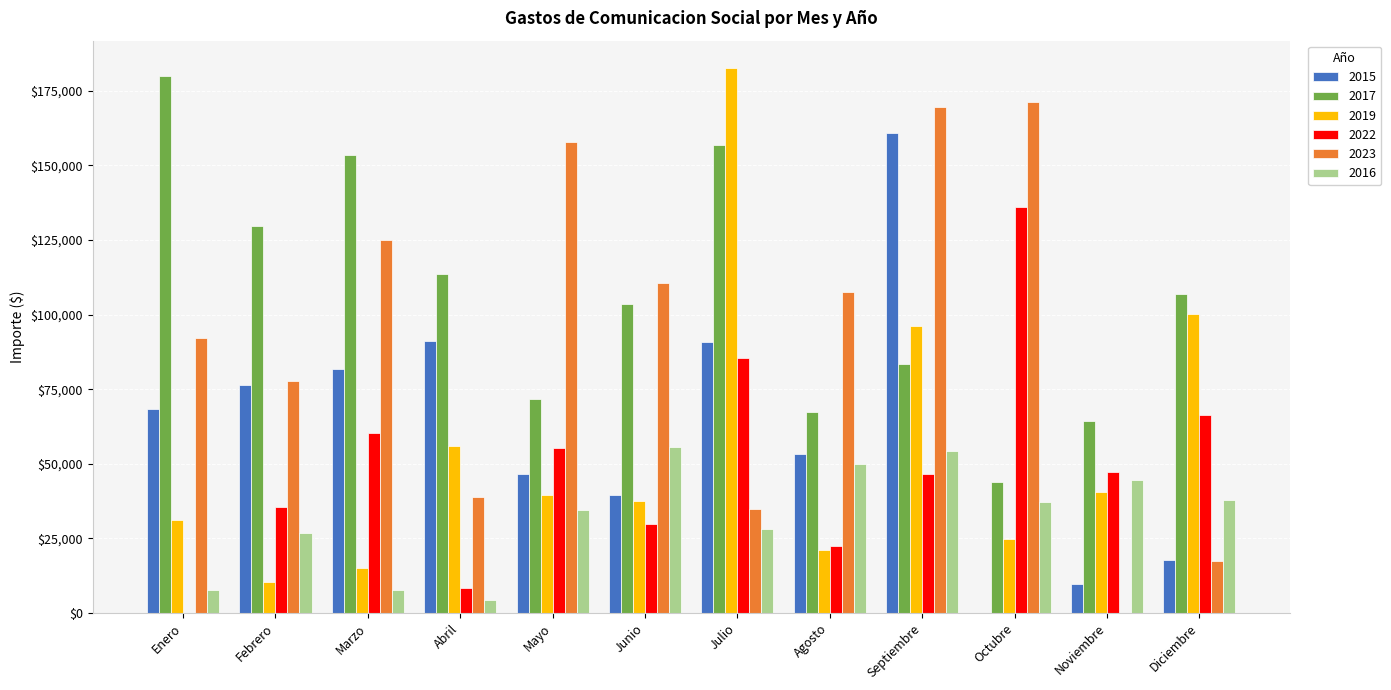

What is the sum of the 2019 values at Marzo and Junio?

52472.0